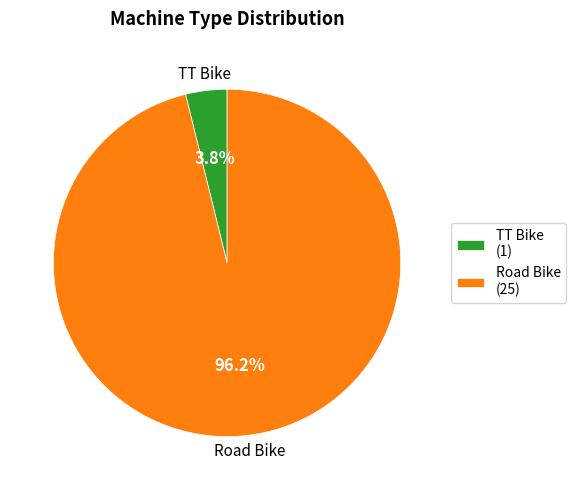

How many slices are in this pie chart?

2